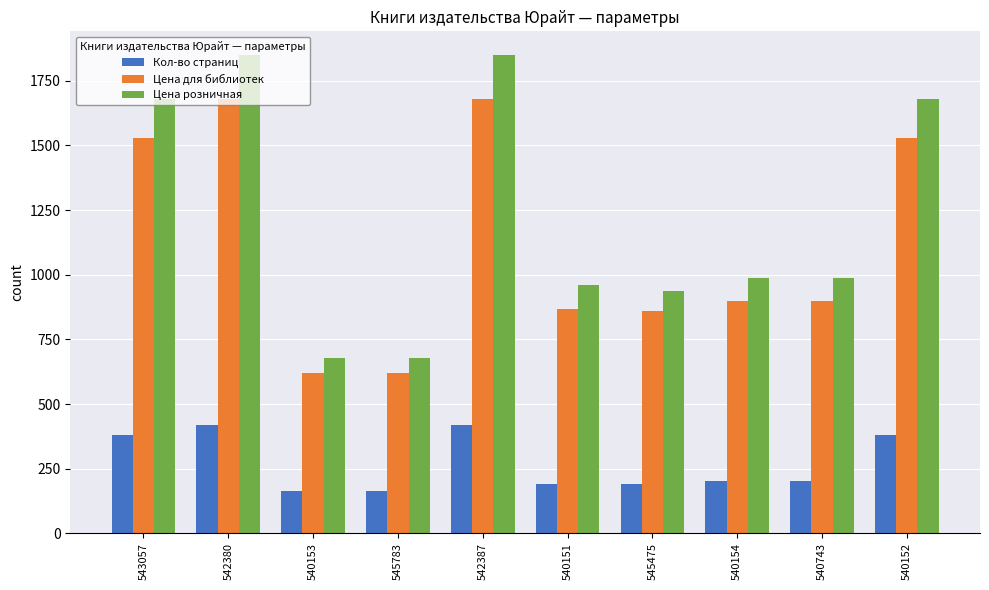

What is the difference between the highest and lowest values at 545475?

749